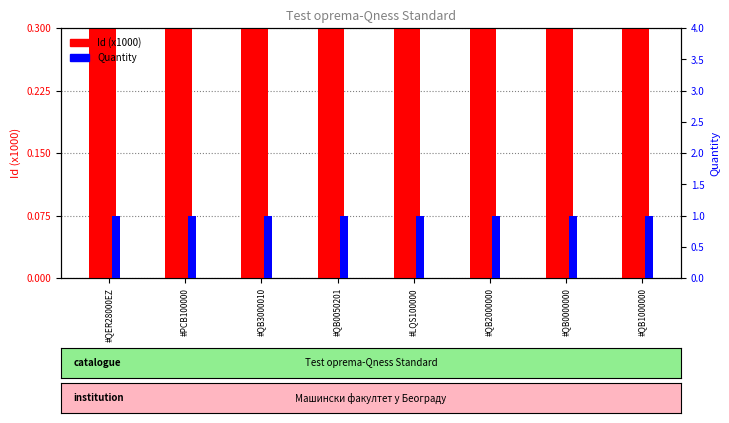

What is the average value of the Id (x1000) series?

204.0